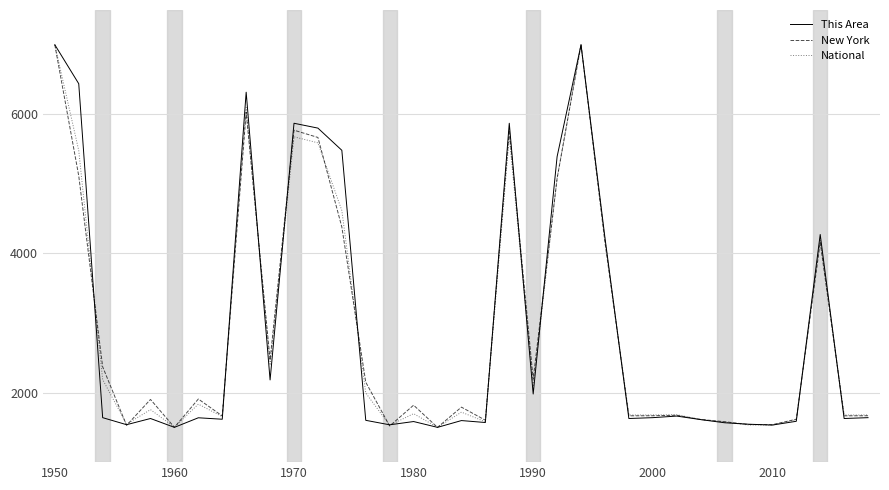

What is the greatest value displayed?

7000.0